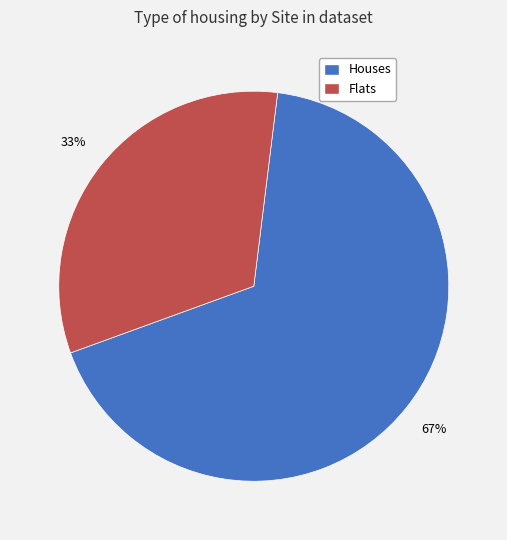

Does any single category account for the majority?

Yes